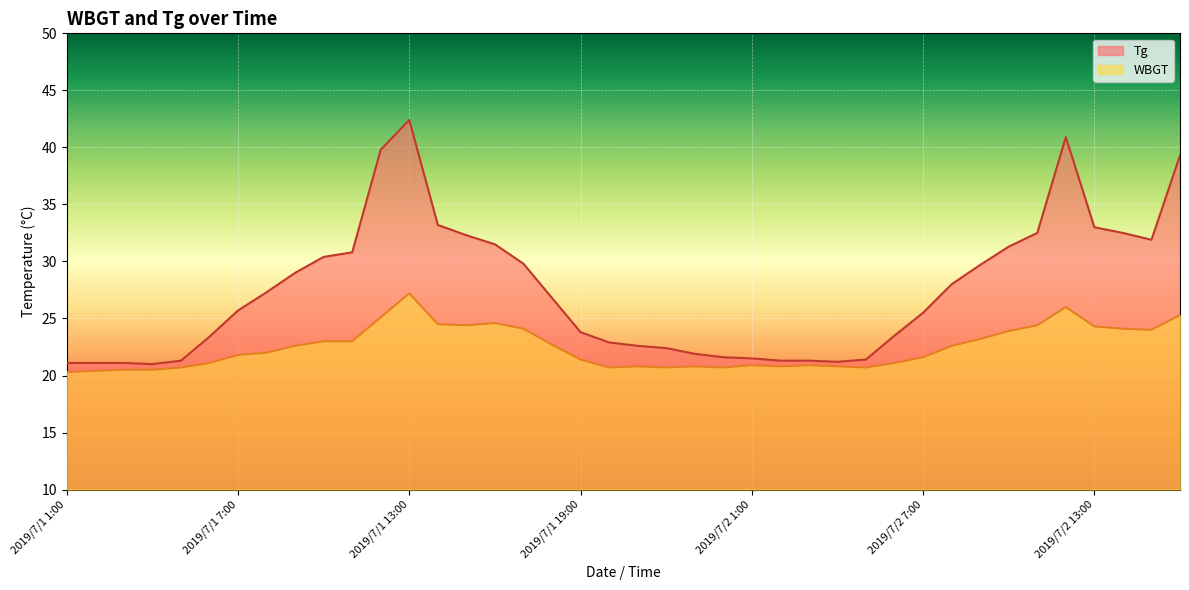

Rank the categories by Tg value from highest to lowest.

2019/7/1 13:00, 2019/7/2 12:00, 2019/7/1 12:00, 2019/7/2 16:00, 2019/7/1 14:00, 2019/7/2 13:00, 2019/7/2 11:00, 2019/7/2 14:00, 2019/7/1 15:00, 2019/7/2 15:00, 2019/7/1 16:00, 2019/7/2 10:00, 2019/7/1 11:00, 2019/7/1 10:00, 2019/7/1 17:00, 2019/7/2 9:00, 2019/7/1 9:00, 2019/7/2 8:00, 2019/7/1 8:00, 2019/7/1 18:00, 2019/7/1 7:00, 2019/7/2 7:00, 2019/7/1 19:00, 2019/7/2 6:00, 2019/7/1 6:00, 2019/7/1 20:00, 2019/7/1 21:00, 2019/7/1 22:00, 2019/7/1 23:00, 2019/7/1 24:00, 2019/7/2 1:00, 2019/7/2 5:00, 2019/7/1 5:00, 2019/7/2 2:00, 2019/7/2 3:00, 2019/7/2 4:00, 2019/7/1 1:00, 2019/7/1 2:00, 2019/7/1 3:00, 2019/7/1 4:00